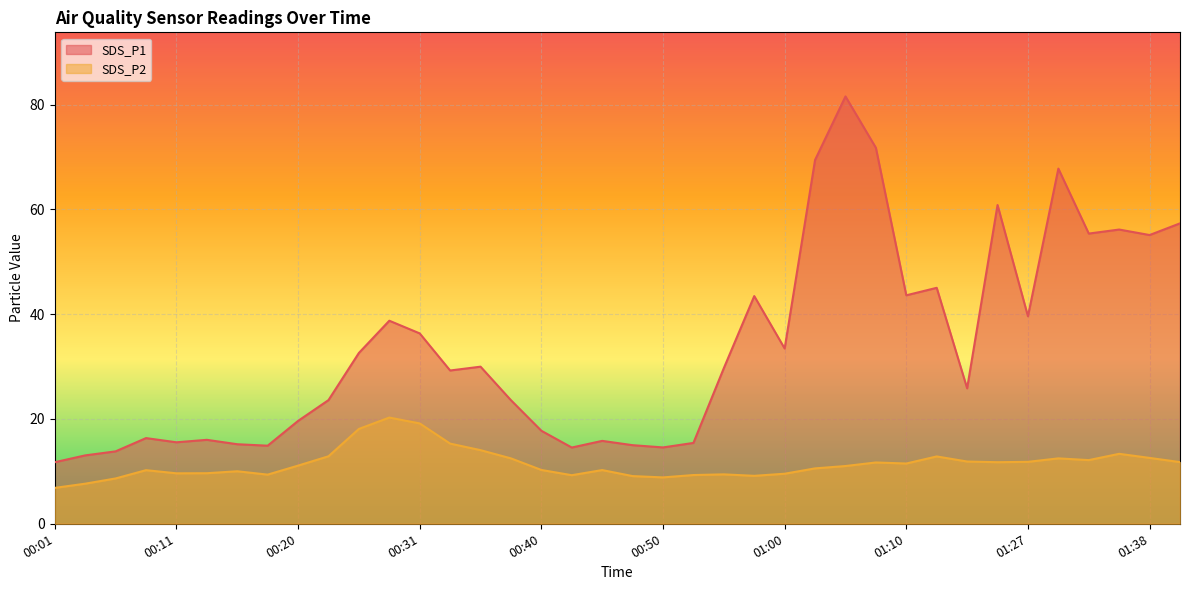

How many interior local valleys does the SDS_P2 series have?

8